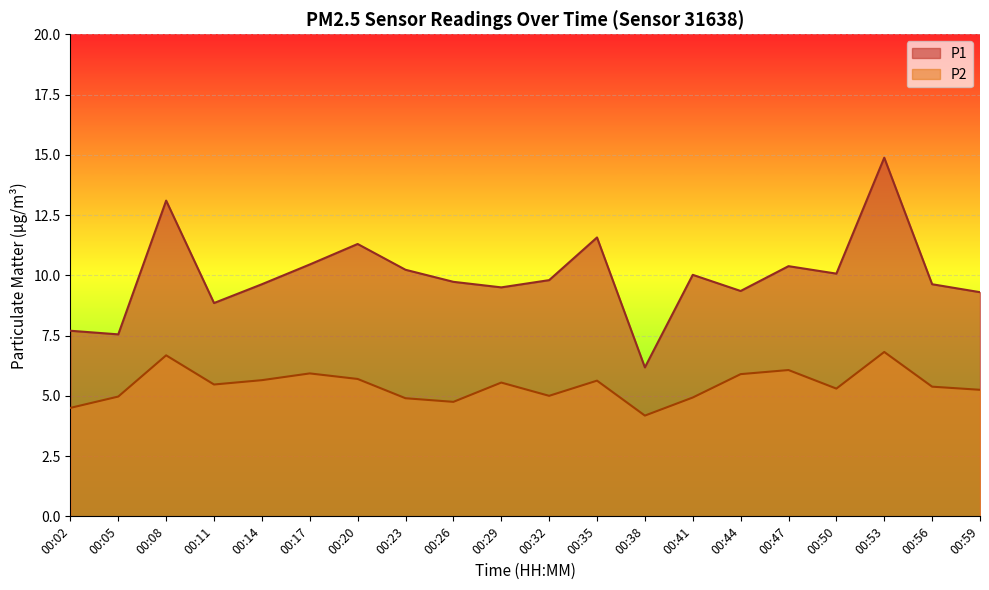

List the series in order of their overall mean, lowest first.

P2, P1